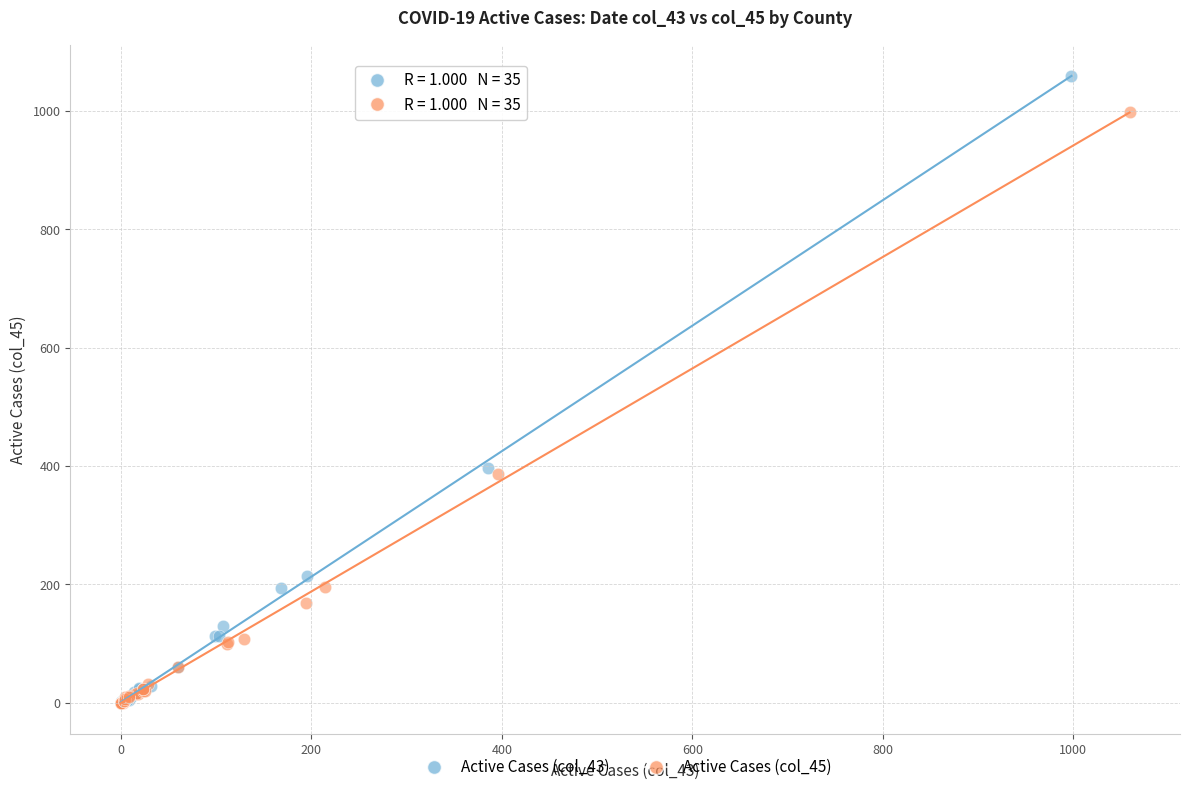

Which series reaches the maximum Y coordinate?

Active Cases (col_43)